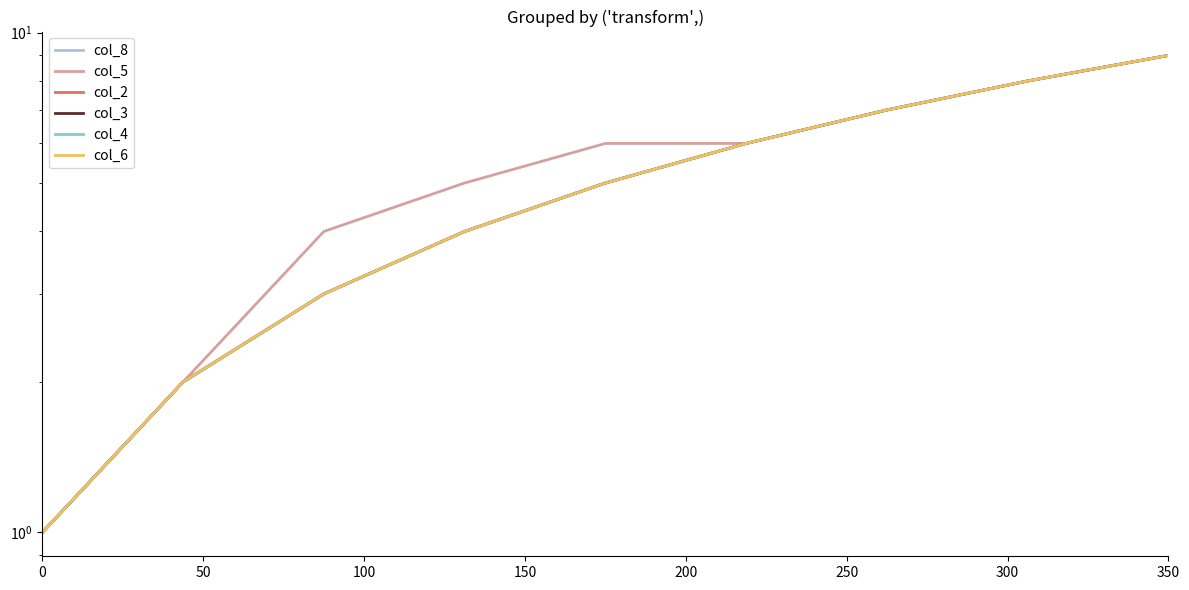

How many values in the col_6 series are below 5?

4